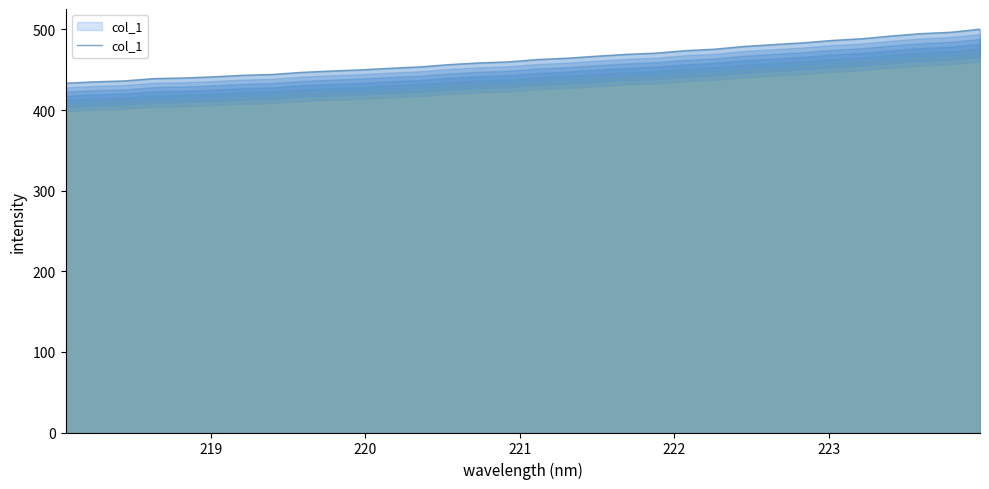

What is the minimum value shown in the chart?

433.3